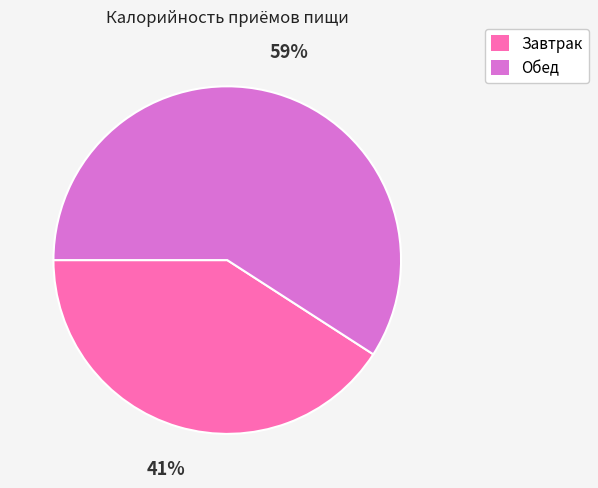

True or false: Обед accounts for 67% of the total.

False